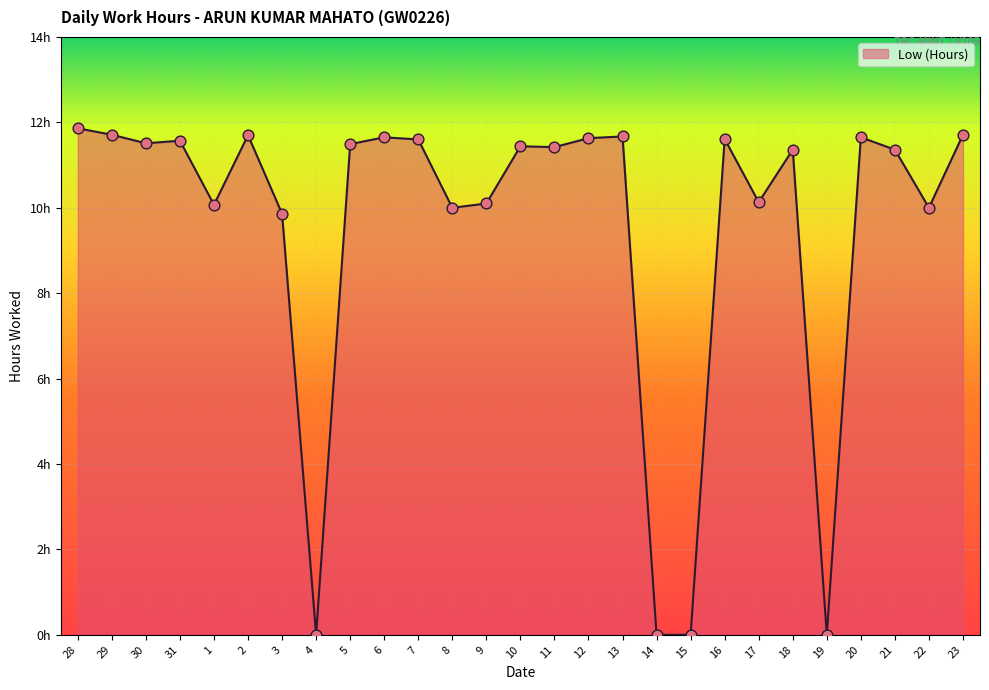

Approximately how many times larger is the value at 1 compared to 8?

1.0